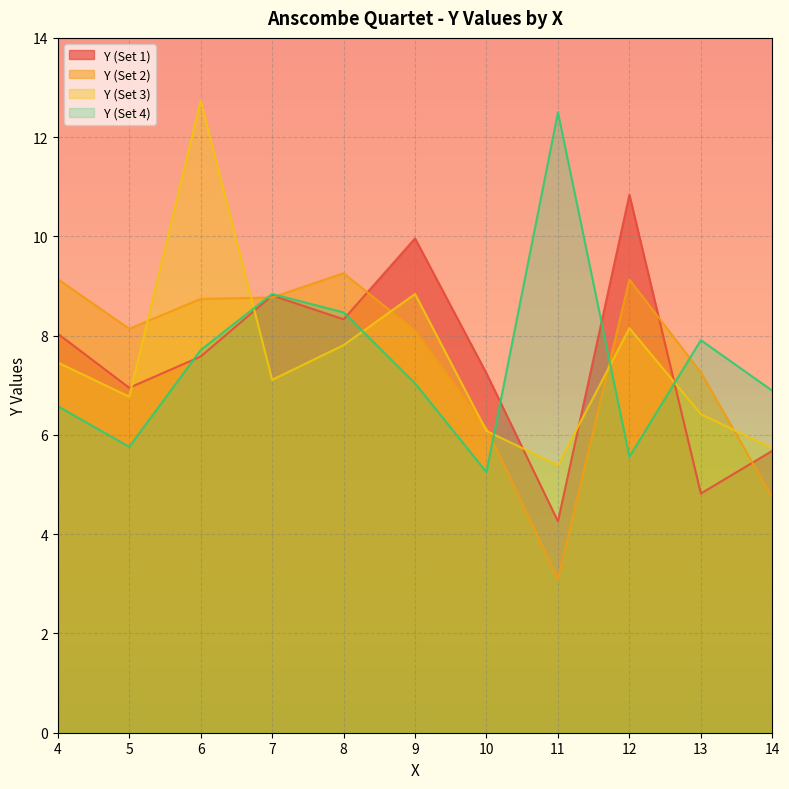

At which label does Y (Set 3) reach its peak?

6